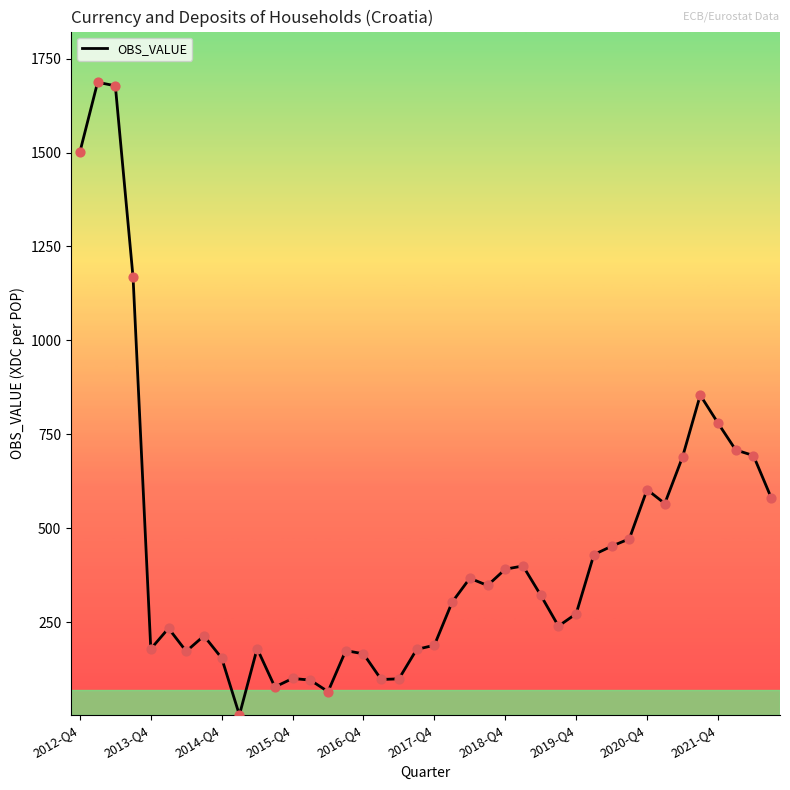

What is the maximum value shown in the chart?

1687.2